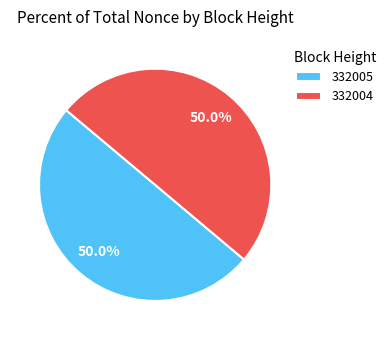

To the nearest percent, what is the difference between the largest and smallest slice percentages?

0%